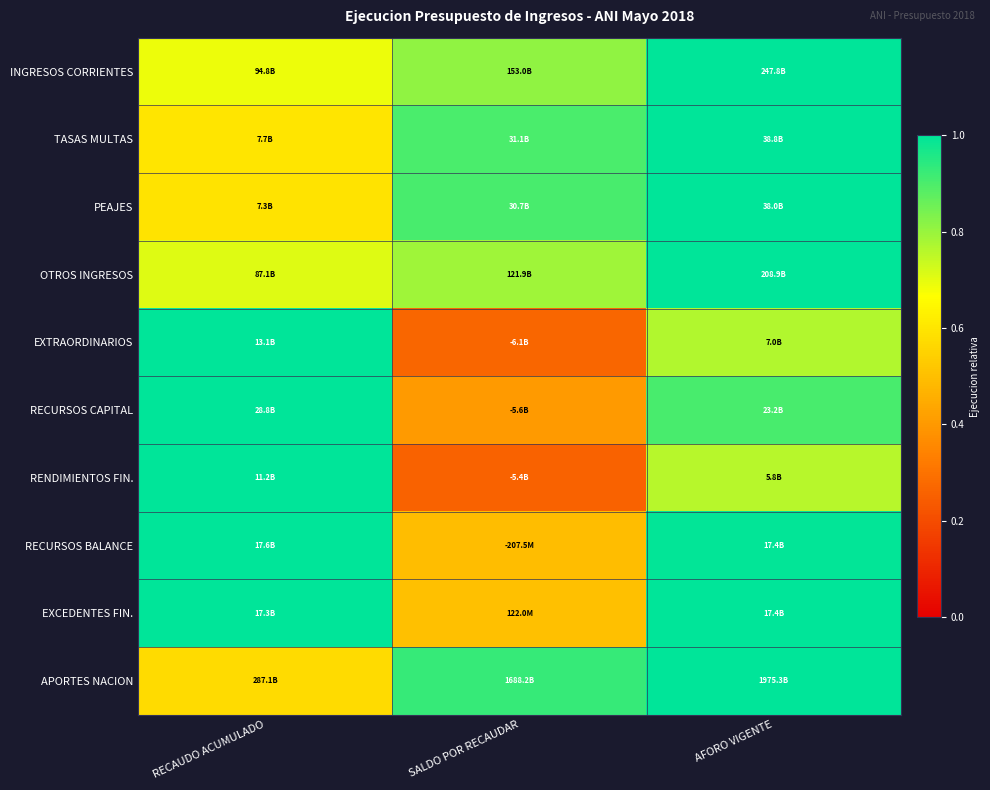

Reading left to right, transcribe all the data shown in this chart.

INGRESOS CORRIENTES: RECAUDO ACUMULADO=0.7	SALDO POR RECAUDAR=0.8	AFORO VIGENTE=1.0
TASAS MULTAS: RECAUDO ACUMULADO=0.6	SALDO POR RECAUDAR=0.9	AFORO VIGENTE=1.0
PEAJES: RECAUDO ACUMULADO=0.6	SALDO POR RECAUDAR=0.9	AFORO VIGENTE=1.0
OTROS INGRESOS: RECAUDO ACUMULADO=0.7	SALDO POR RECAUDAR=0.8	AFORO VIGENTE=1.0
EXTRAORDINARIOS: RECAUDO ACUMULADO=1.0	SALDO POR RECAUDAR=0.3	AFORO VIGENTE=0.8
RECURSOS CAPITAL: RECAUDO ACUMULADO=1.0	SALDO POR RECAUDAR=0.4	AFORO VIGENTE=0.9
RENDIMIENTOS FIN.: RECAUDO ACUMULADO=1.0	SALDO POR RECAUDAR=0.3	AFORO VIGENTE=0.8
RECURSOS BALANCE: RECAUDO ACUMULADO=1.0	SALDO POR RECAUDAR=0.5	AFORO VIGENTE=1.0
EXCEDENTES FIN.: RECAUDO ACUMULADO=1.0	SALDO POR RECAUDAR=0.5	AFORO VIGENTE=1.0
APORTES NACION: RECAUDO ACUMULADO=0.6	SALDO POR RECAUDAR=0.9	AFORO VIGENTE=1.0